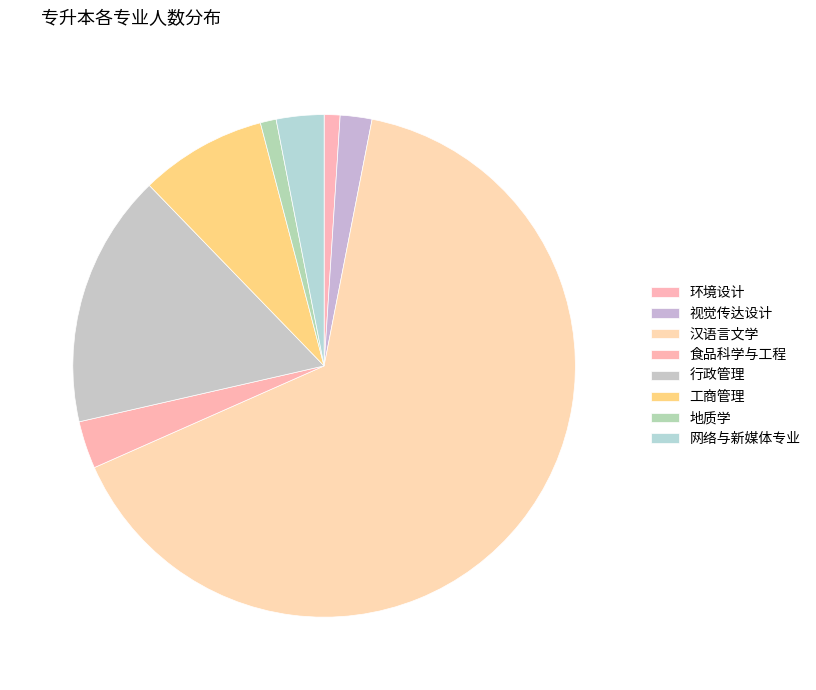

How many segments does this pie chart have?

8